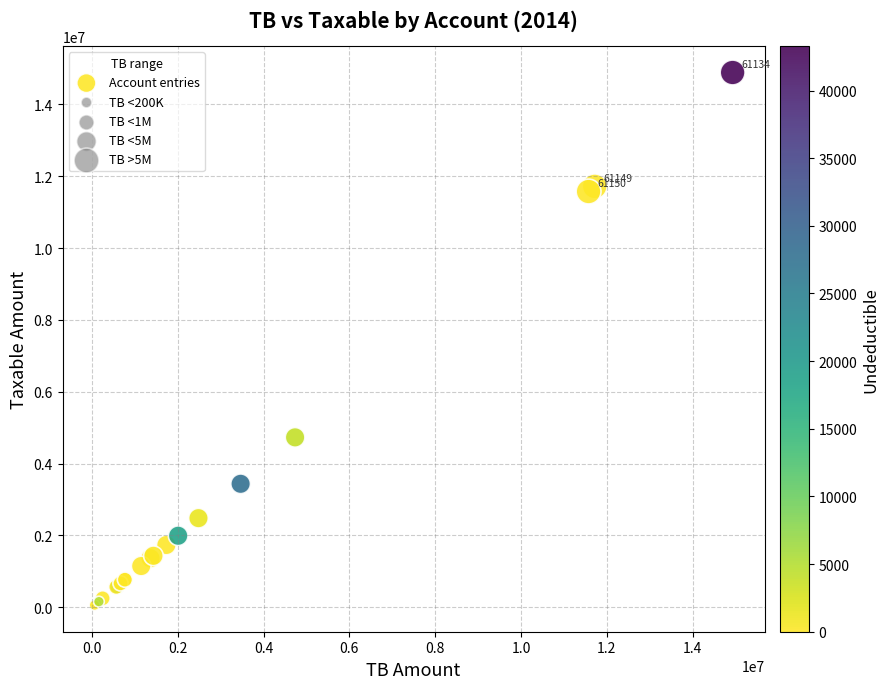

What Y value in the scatter plot is closest to 7474836?

4731146.9